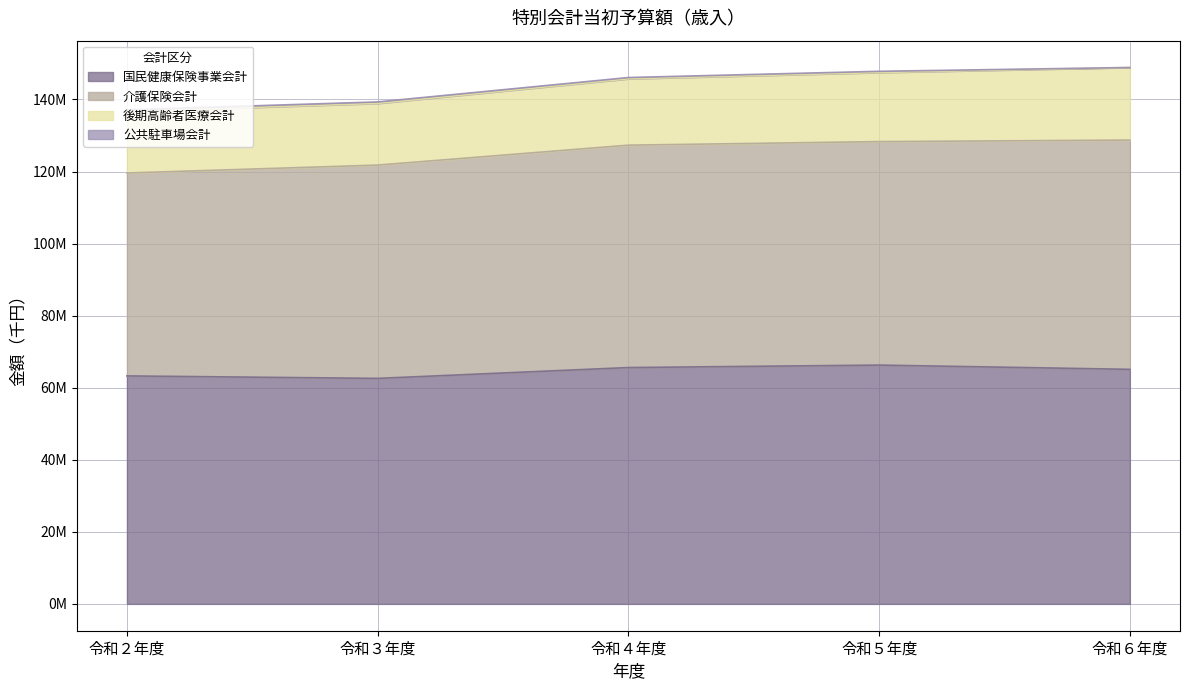

What is the difference between the highest and lowest values at 令和２年度?

62824527